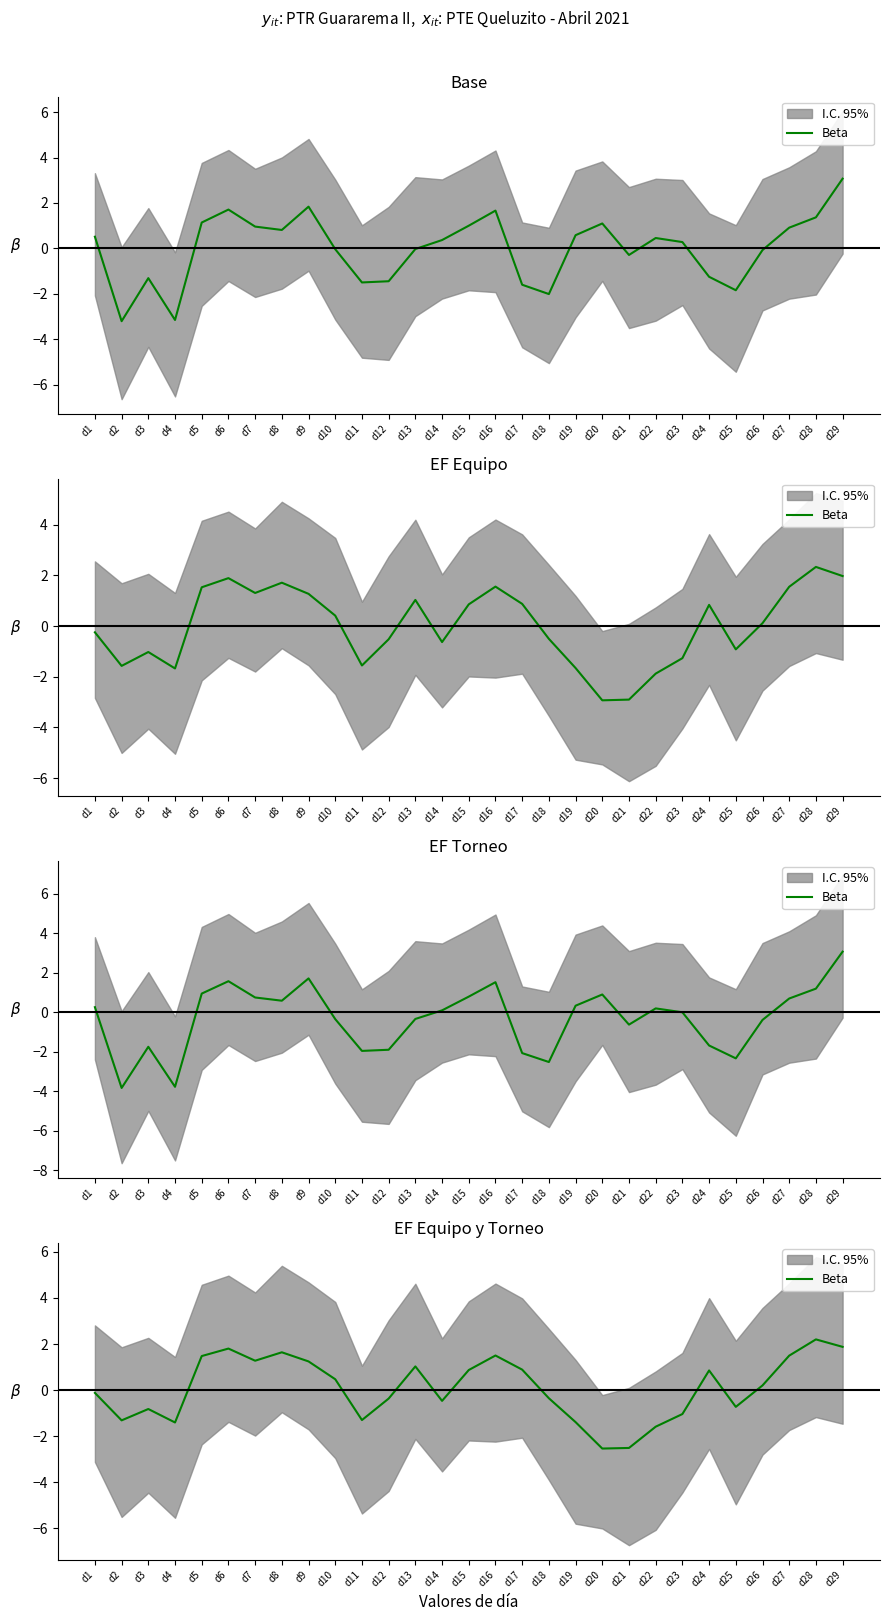

List the labels in order of value, largest first.

d28, d29, d6, d8, d16, d27, d5, d7, d9, d13, d17, d15, d24, d10, d26, d1, d18, d12, d14, d25, d3, d23, d11, d2, d19, d4, d22, d21, d20